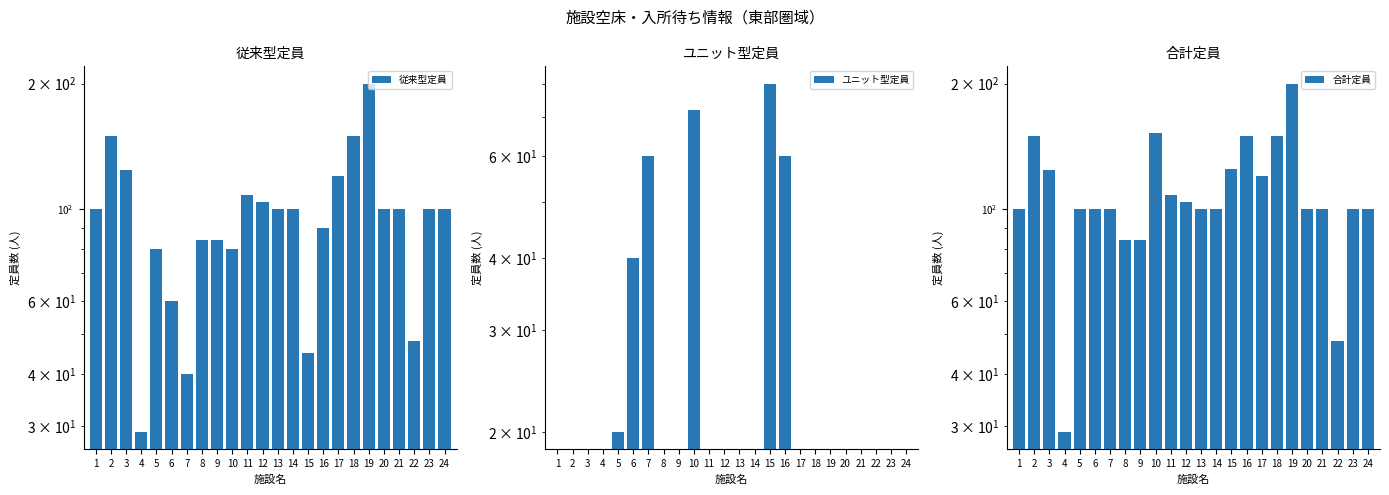

Where is 合計定員 nearest to the value 114?

11